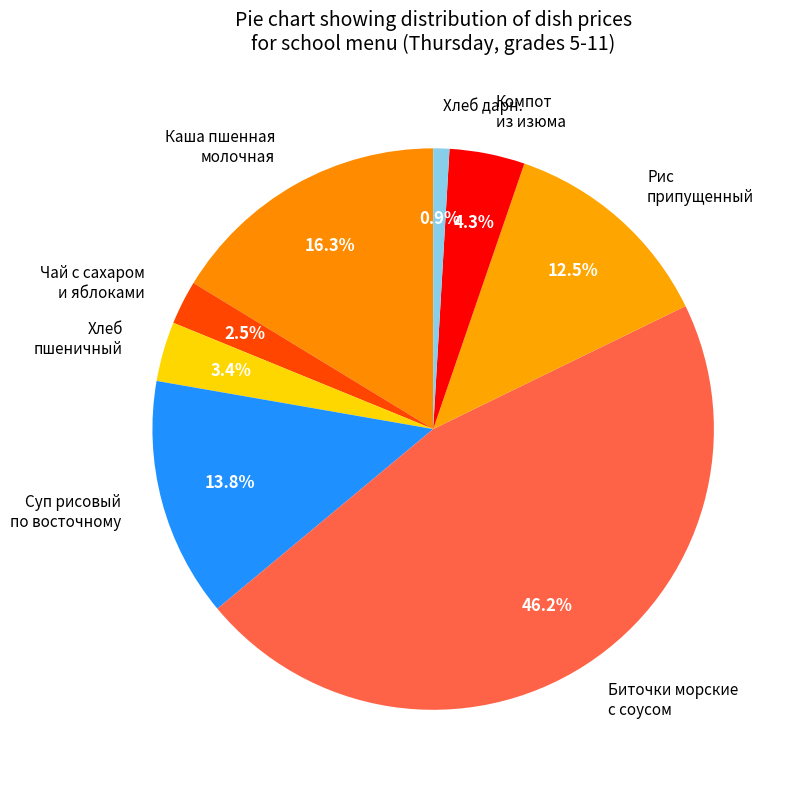

Combined, what portion of the pie is Хлеб пшеничный and Каша пшенная молочная?

19.7%